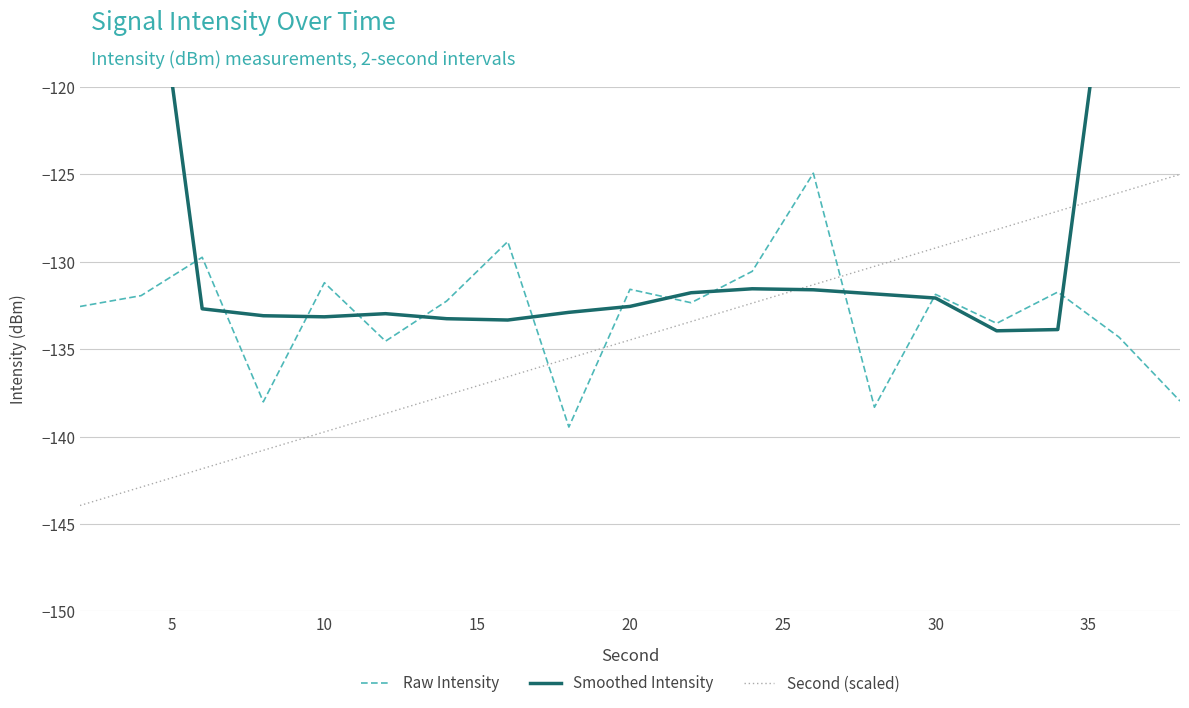

What is the lowest value of the Second (scaled) series?

-143.9